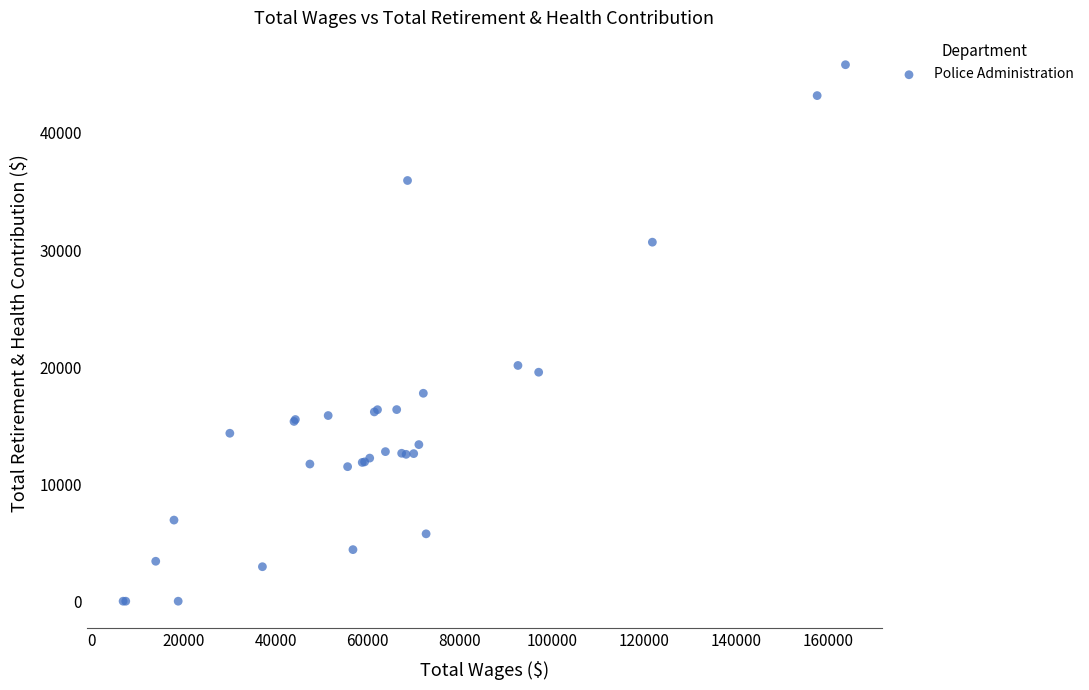

What Y value in the scatter plot is closest to 22915?

20138